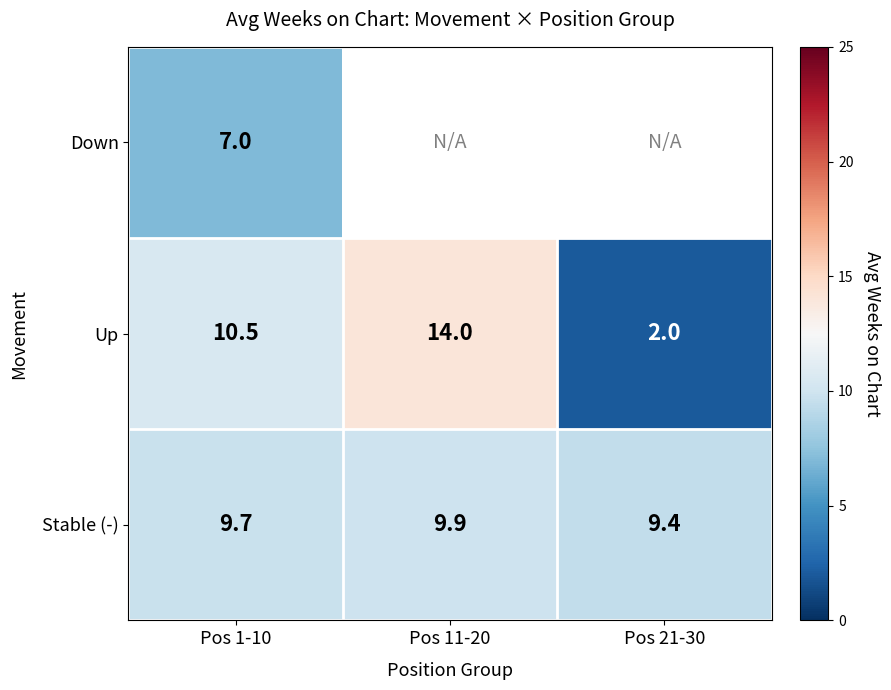

The value of Stable (-) at Pos 1-10 is 16.0. True or false?

False